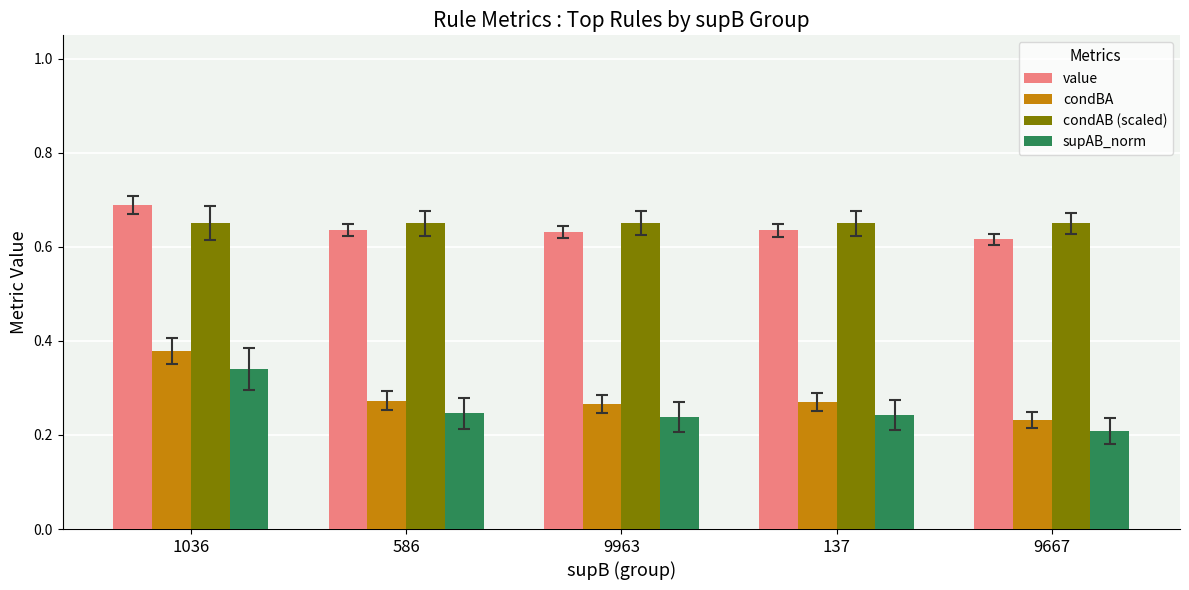

What is the label of the 4th bar from the left?

137